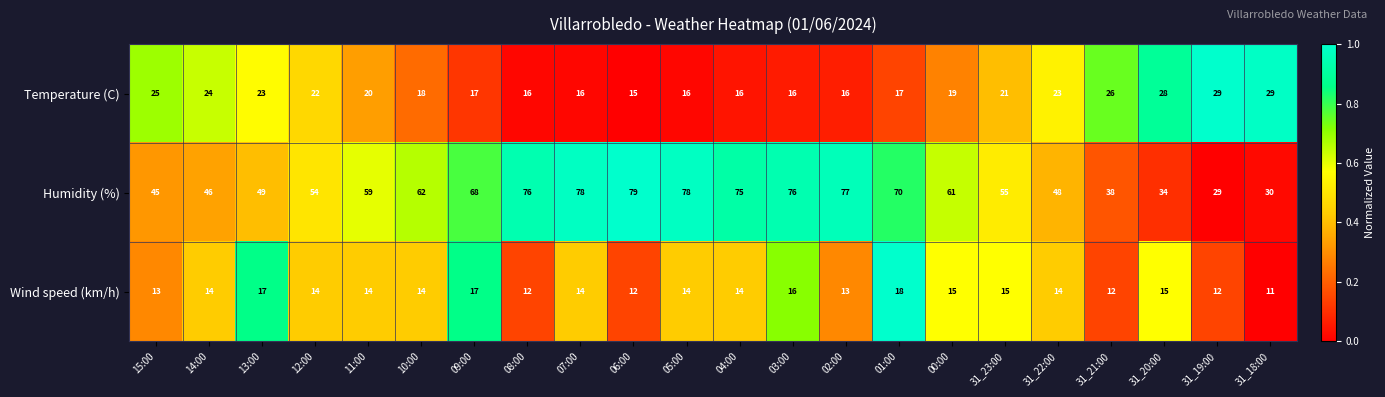

Rank the series at 05:00 from highest to lowest value.

Humidity (%), Temperature (C), Wind speed (km/h)